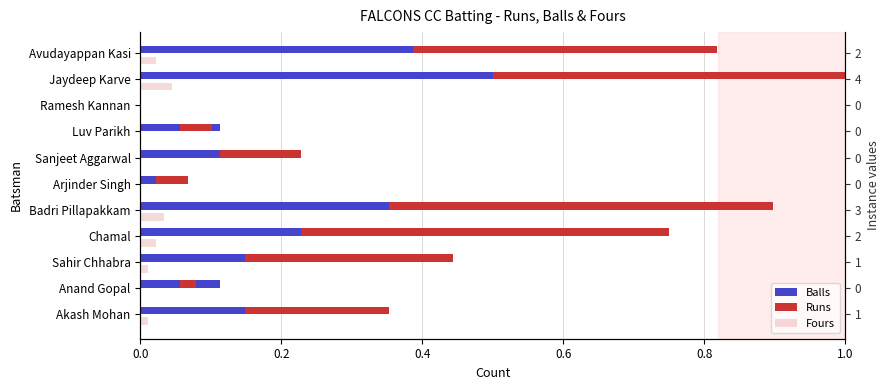

How many data points does each series have?

11